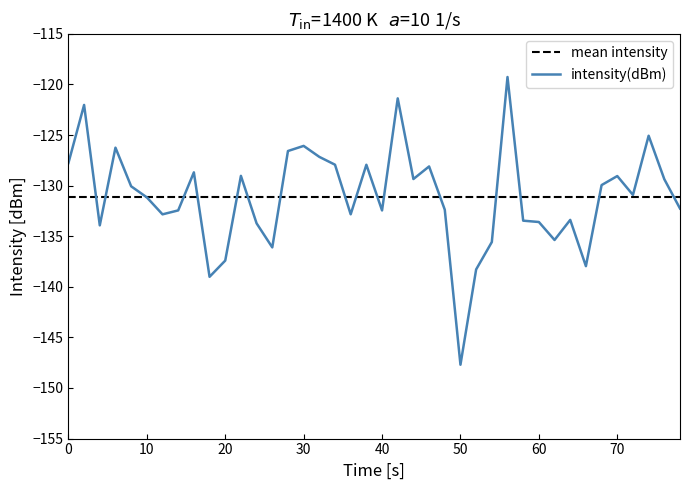

What is the value of the 17th point from the left?

-127.2